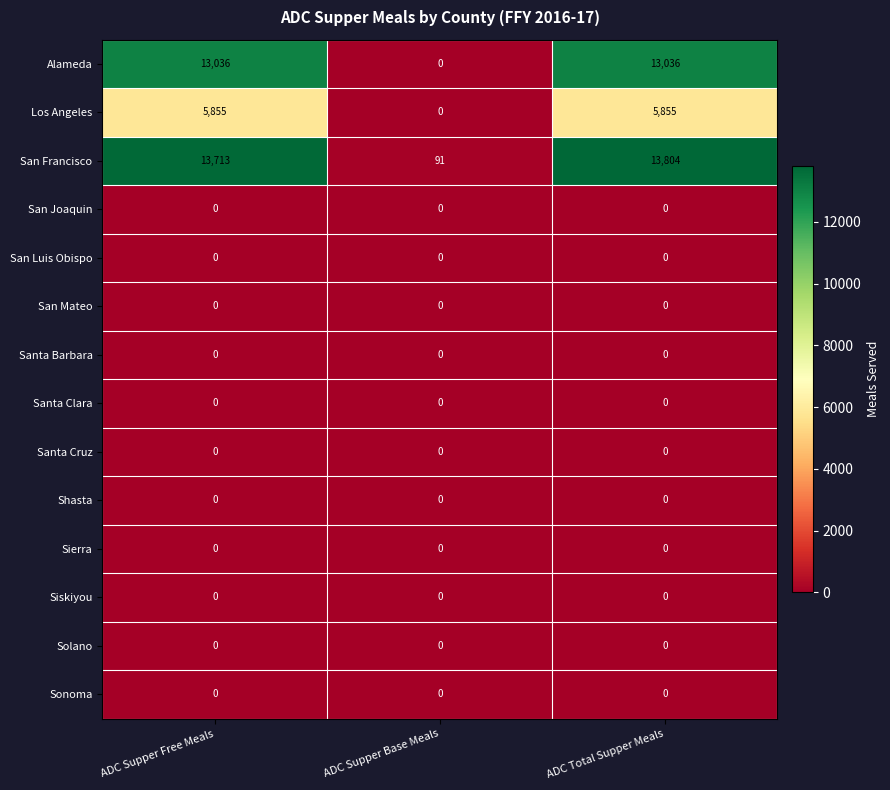

At which category does the chart reach its peak across all series?

ADC Total Supper Meals